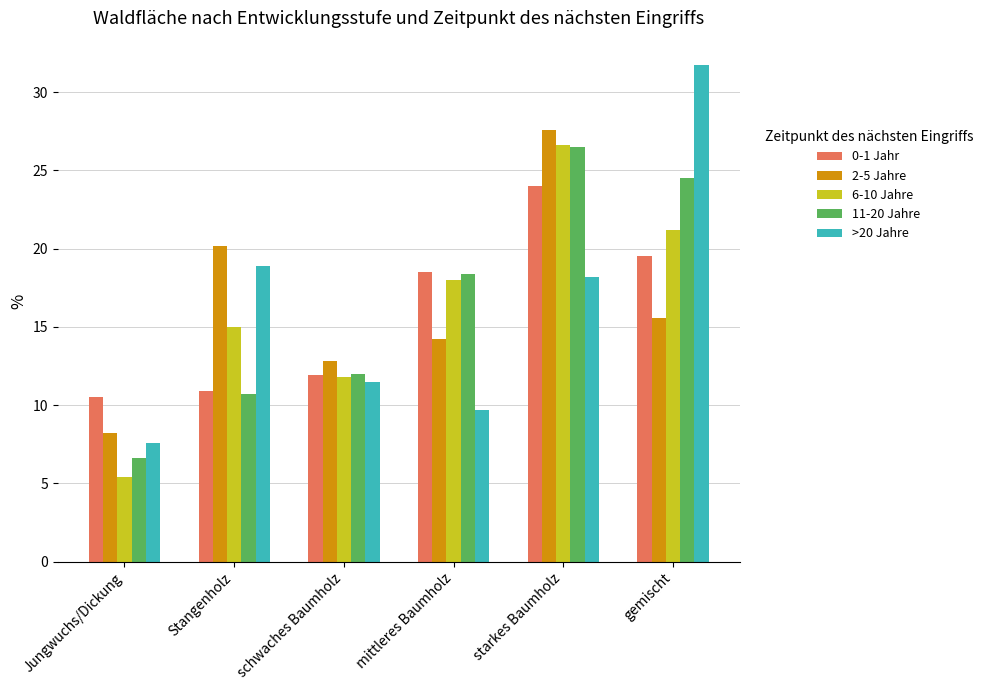

Read the 0-1 Jahr value at mittleres Baumholz.

18.5